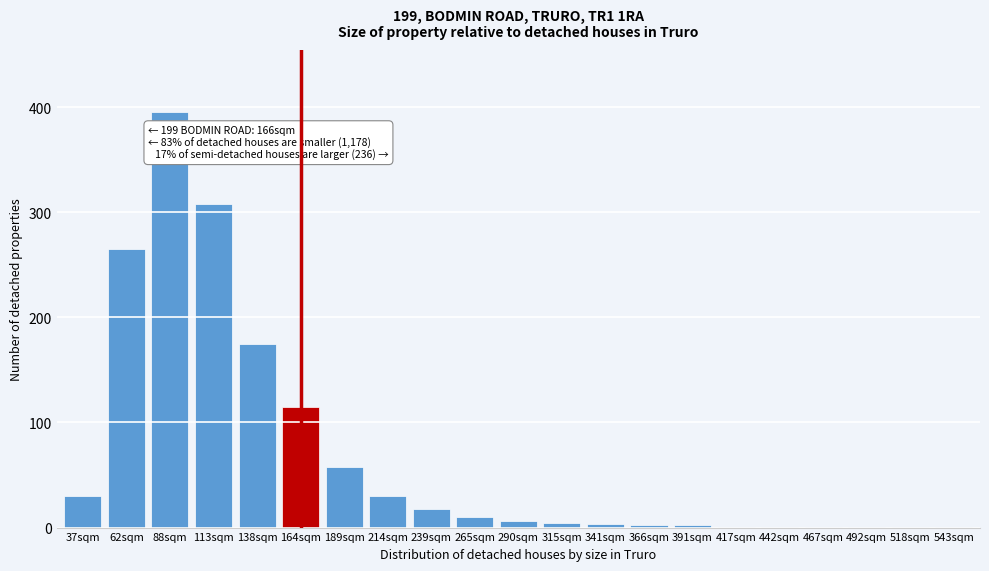

What is the sum of all values?

1427